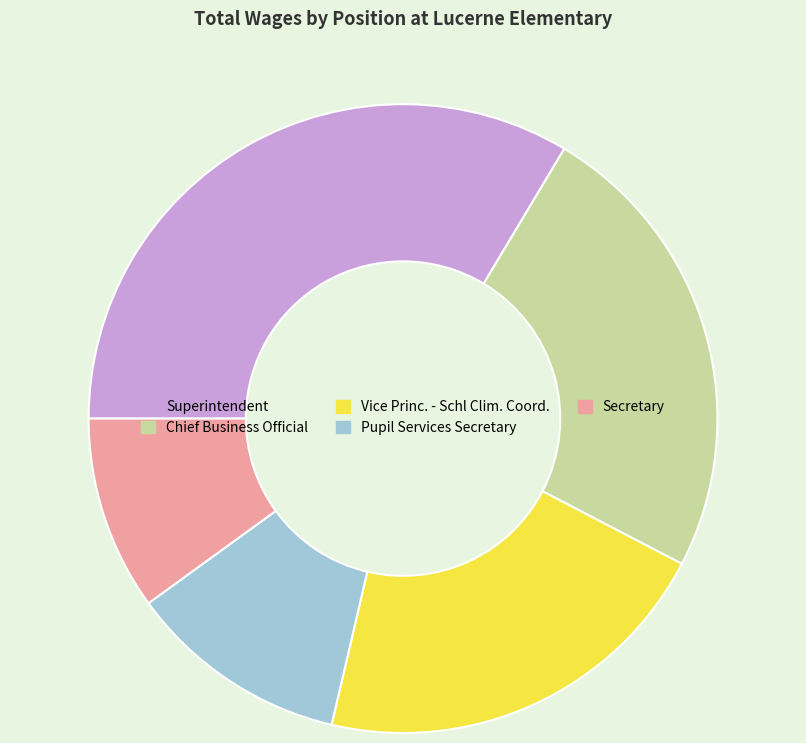

Rank the categories by value from highest to lowest.

Superintendent, Chief Business Official, Vice Princ. - Schl Clim. Coord., Pupil Services Secretary, Secretary